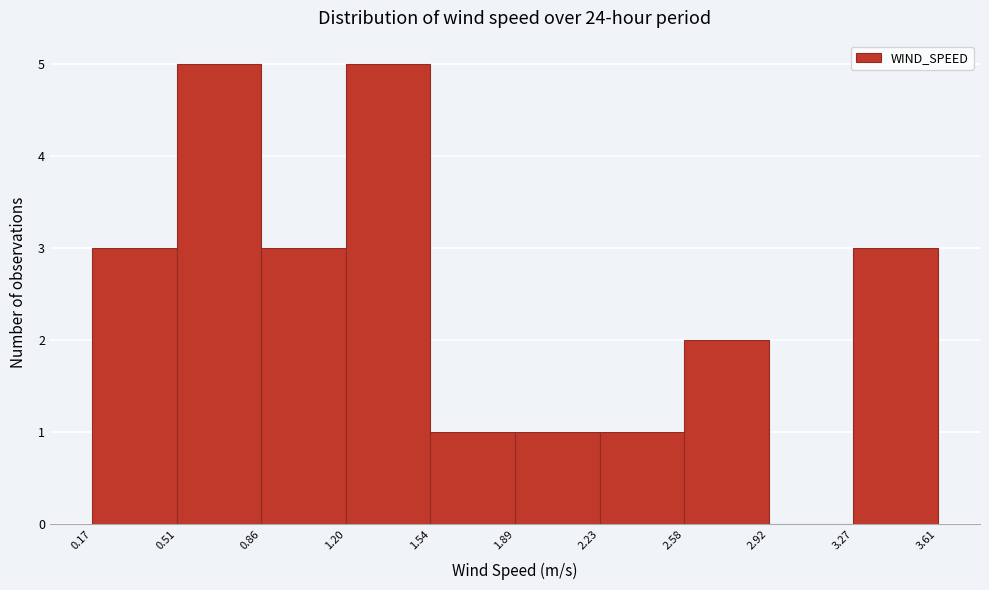

Reading left to right, list every bar in this chart as the range it spans on the x-axis followed by its height. The values are not printed on the chart, so give them approximately, as read against the axis.

0.17 to 0.51: 3
0.51 to 0.86: 5
0.86 to 1.20: 3
1.20 to 1.54: 5
1.54 to 1.89: 1
1.89 to 2.23: 1
2.23 to 2.58: 1
2.58 to 2.92: 2
2.92 to 3.27: 0
3.27 to 3.61: 3